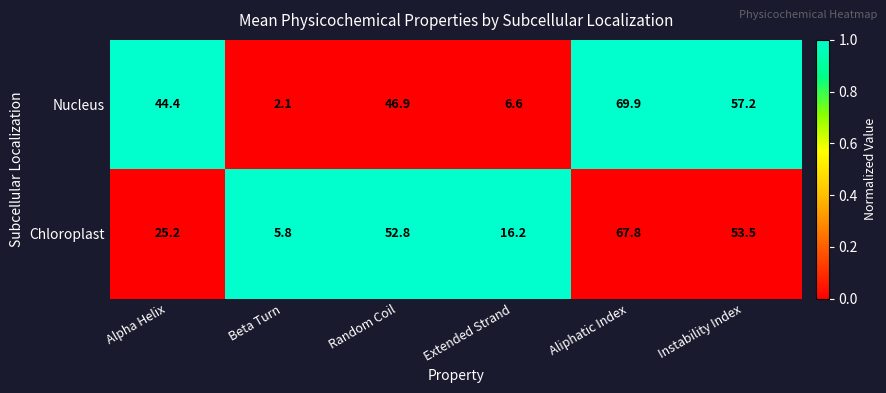

What is the sum of all Chloroplast values?

221.3